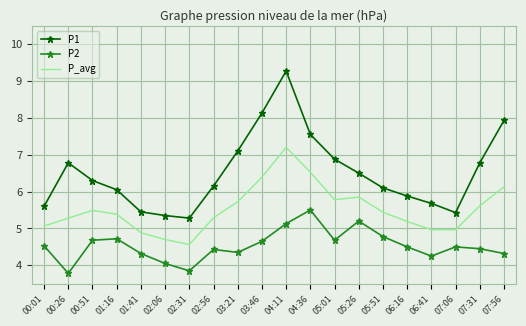

True or false: P_avg has a value of 4.6 at 02:31.

True